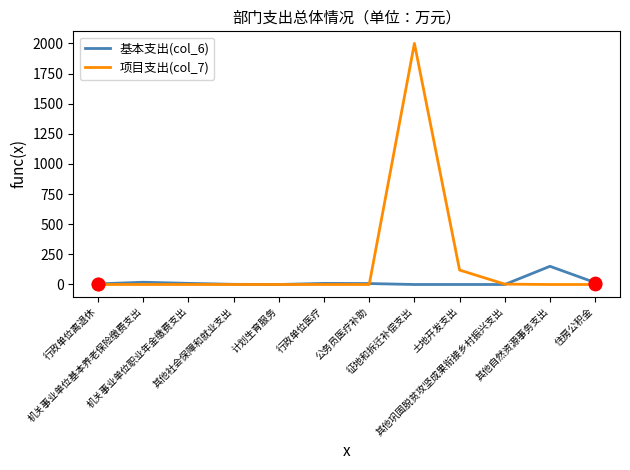

Which series has the largest range (max minus min)?

项目支出(col_7)